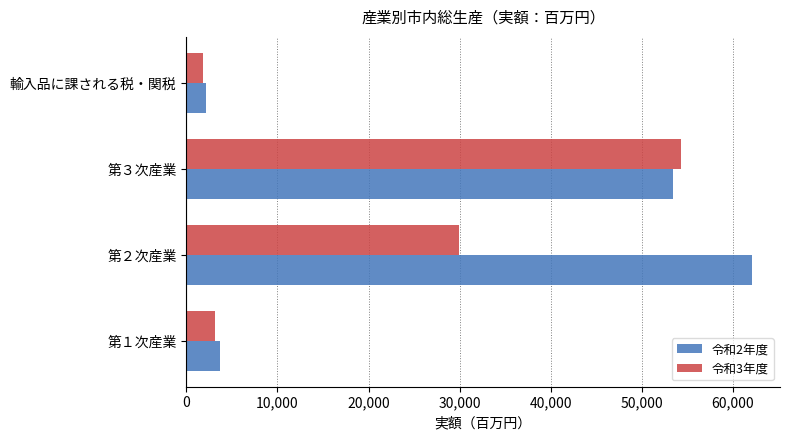

The value of 令和2年度 at 輸入品に課される税・関税 is 2119. True or false?

True